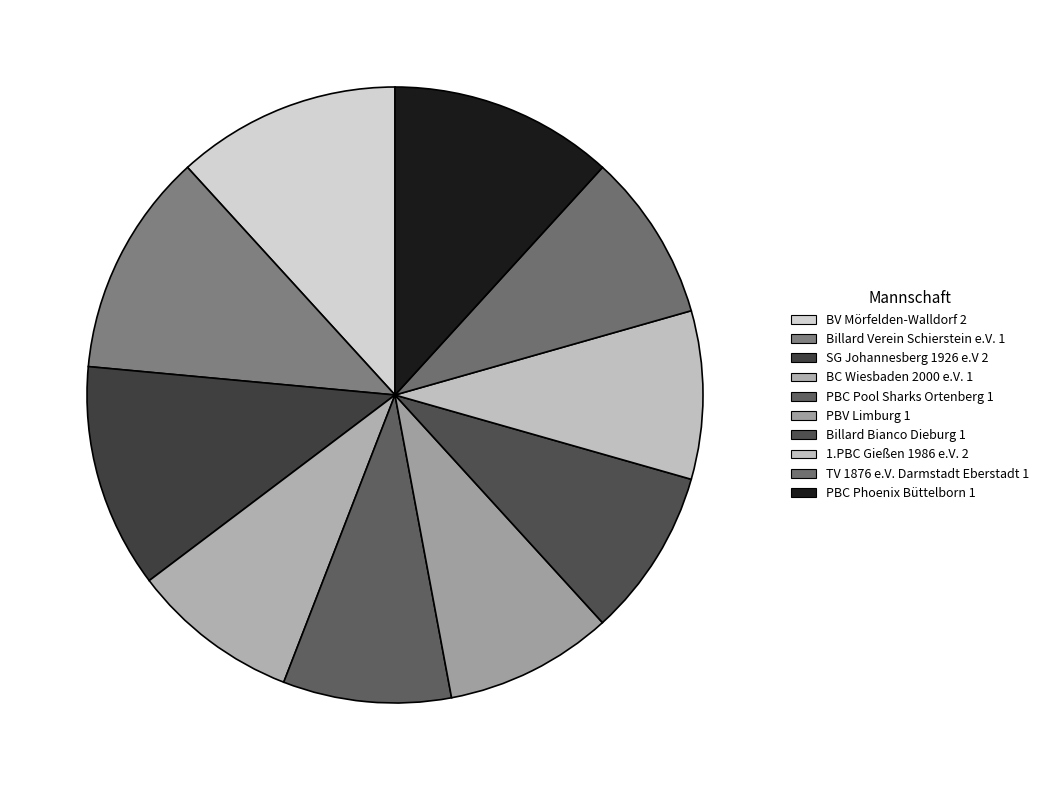

What percentage is the PBV Limburg 1 slice, to the nearest percent?

9%